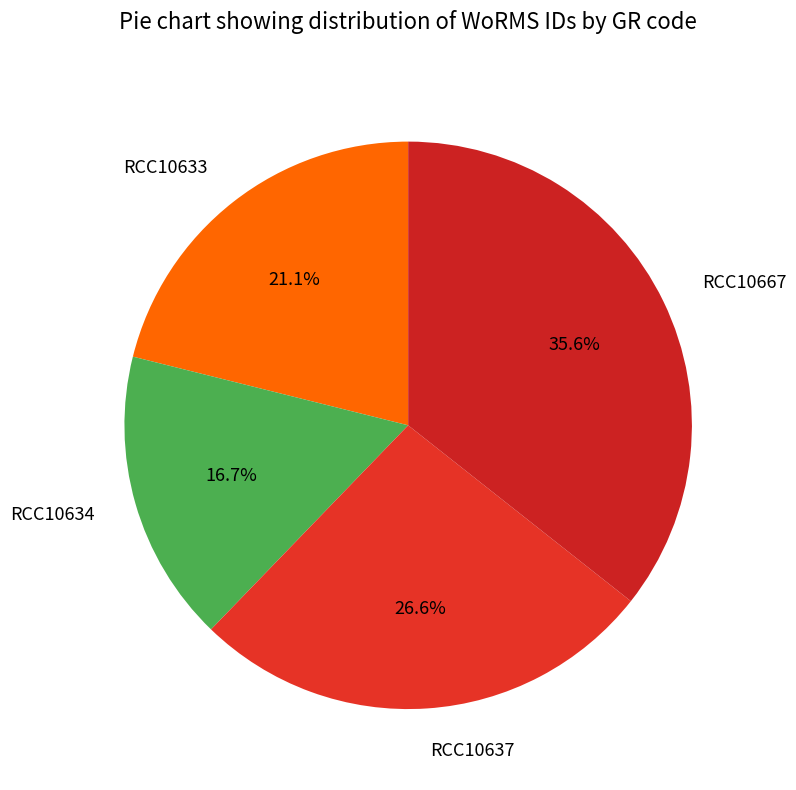

Does RCC10637 represent more than half of the total?

No